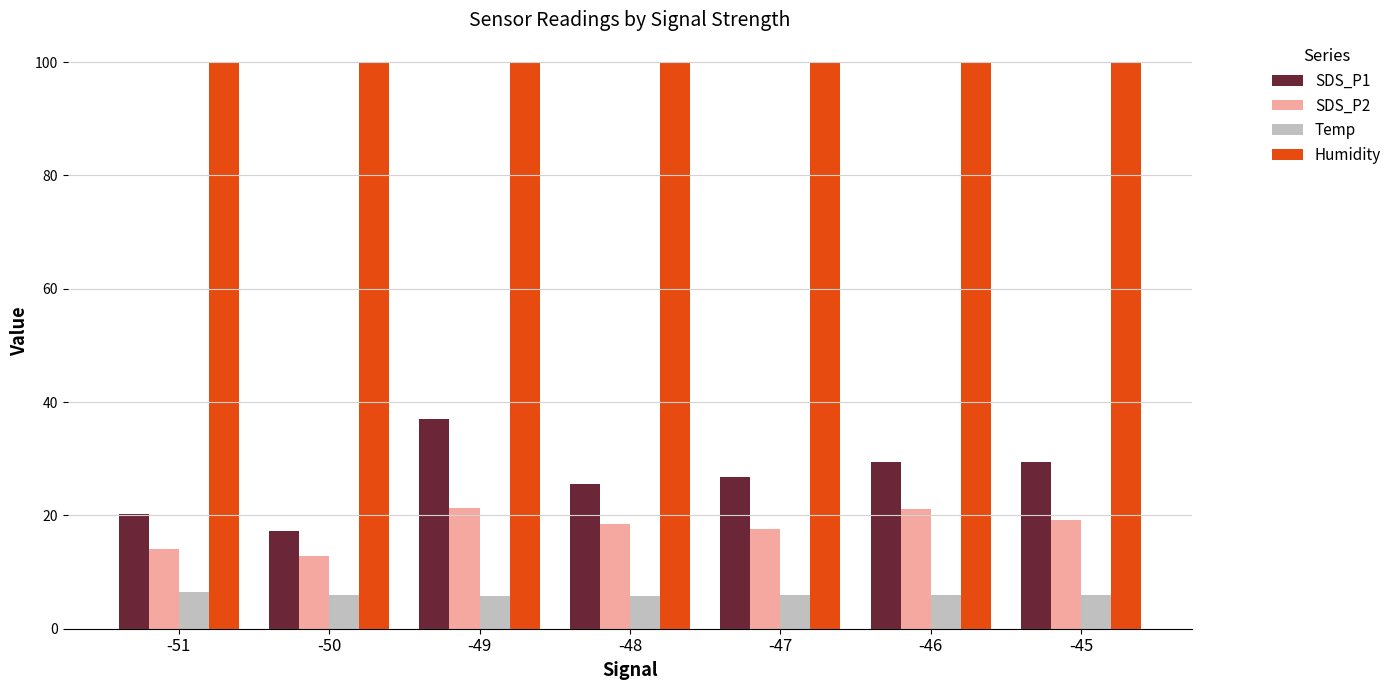

What are all the series names shown in the legend?

SDS_P1, SDS_P2, Temp, Humidity